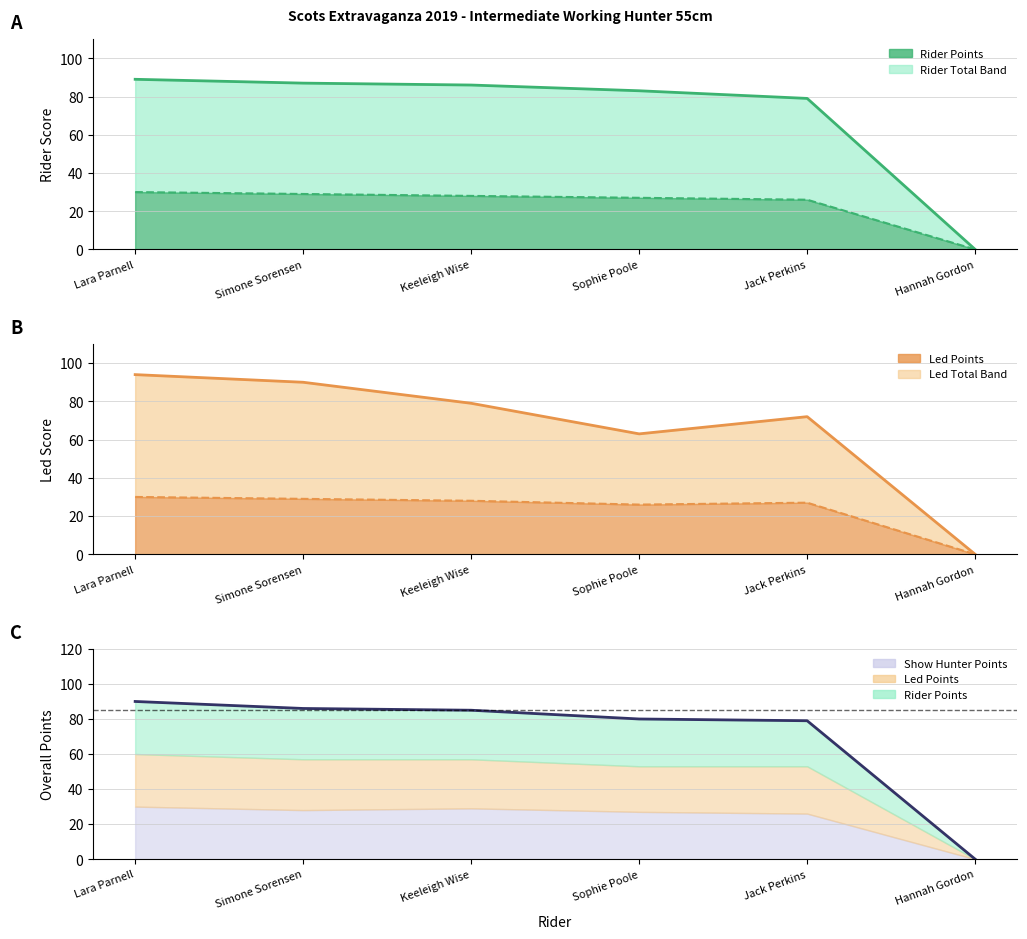

What is the sum of all values?

420